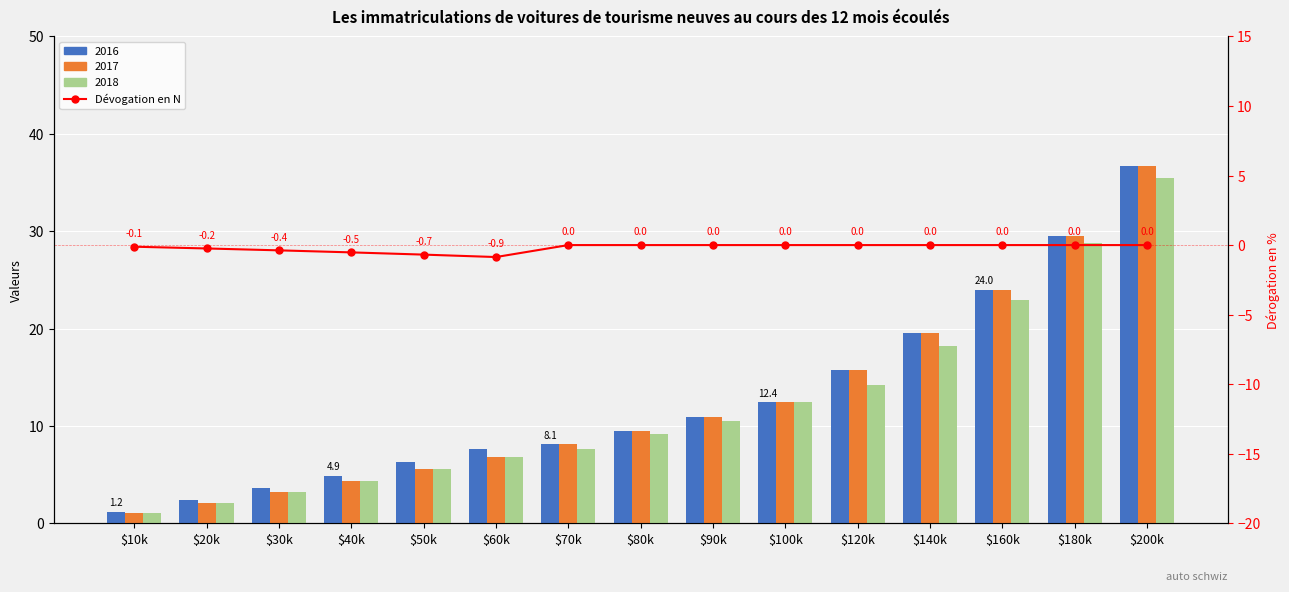

Read the value at $50k.

-0.7